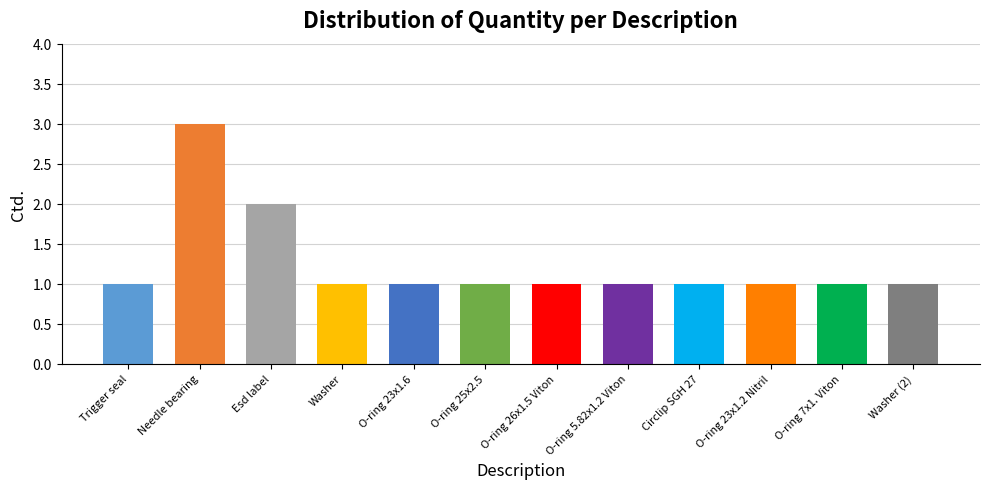

What is the ratio of the value at O-ring 26x1.5 Viton to the value at O-ring 5.82x1.2 Viton?

1.0